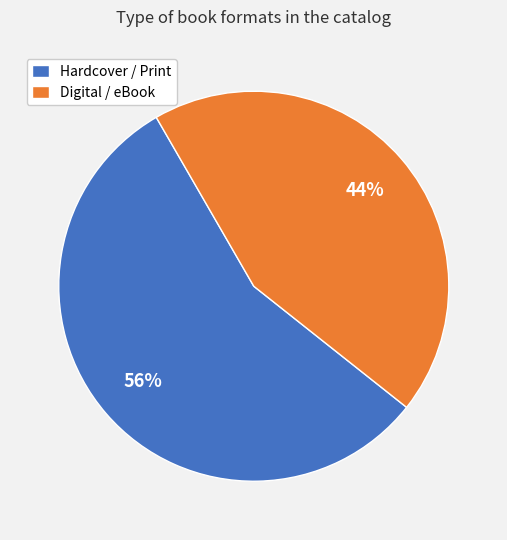

Is there any slice that represents more than half of the pie?

Yes